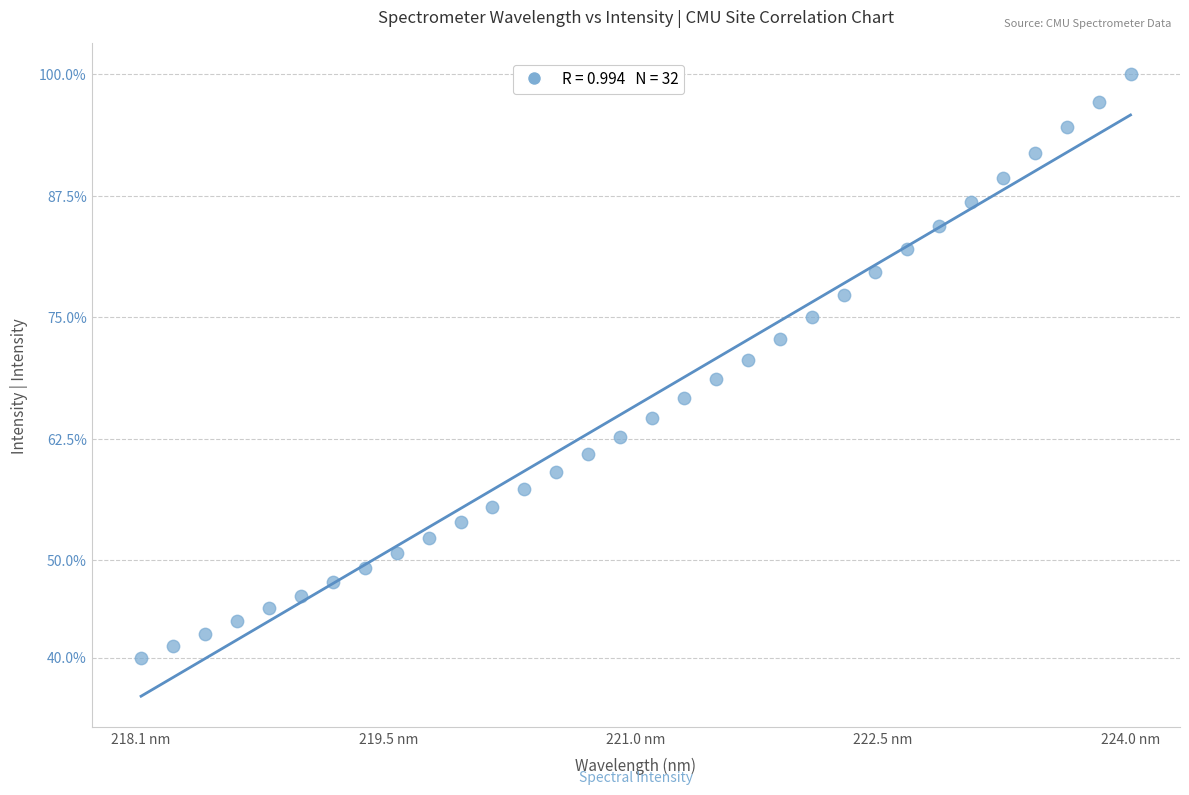

What is the range of X values (max minus min)?

5.9